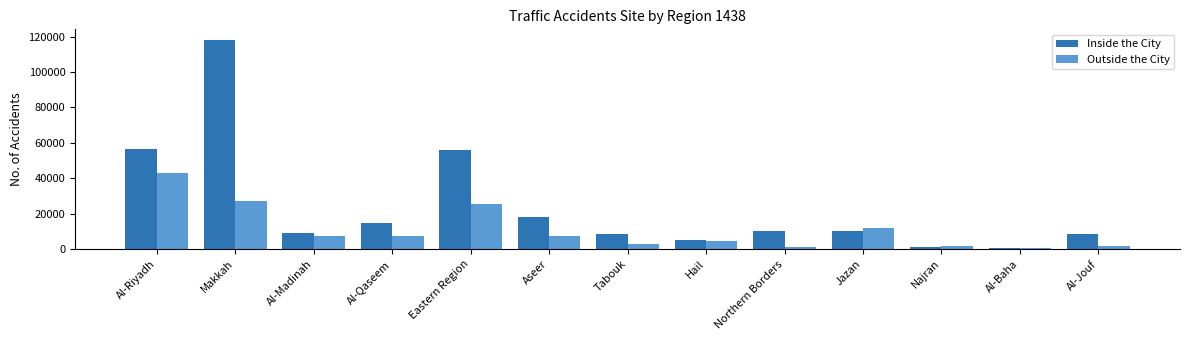

What are all the series names shown in the legend?

Inside the City, Outside the City